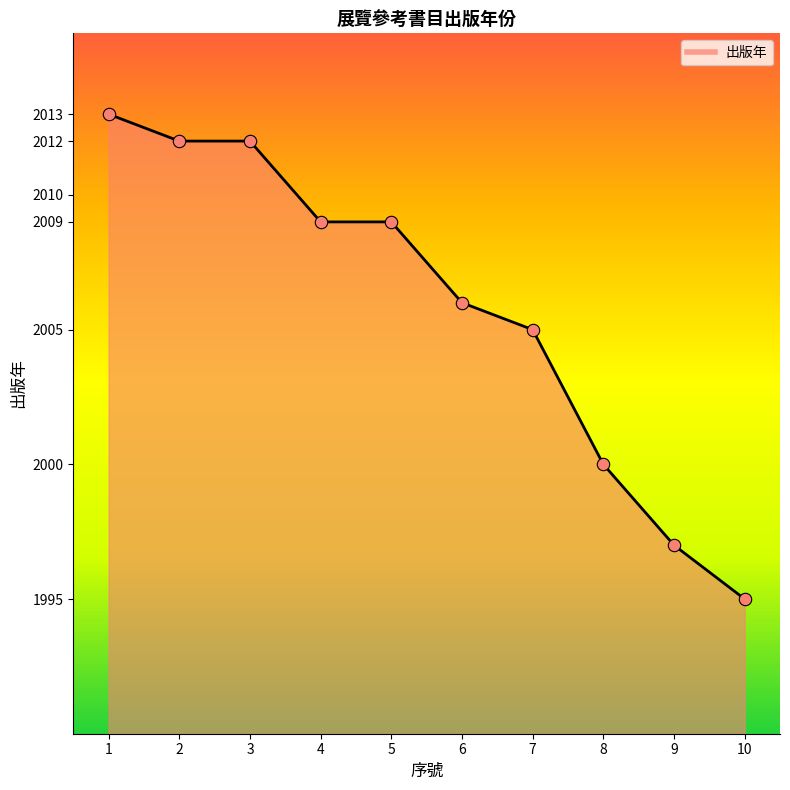

What is the ratio of the value at 10 to the value at 6?

1.0